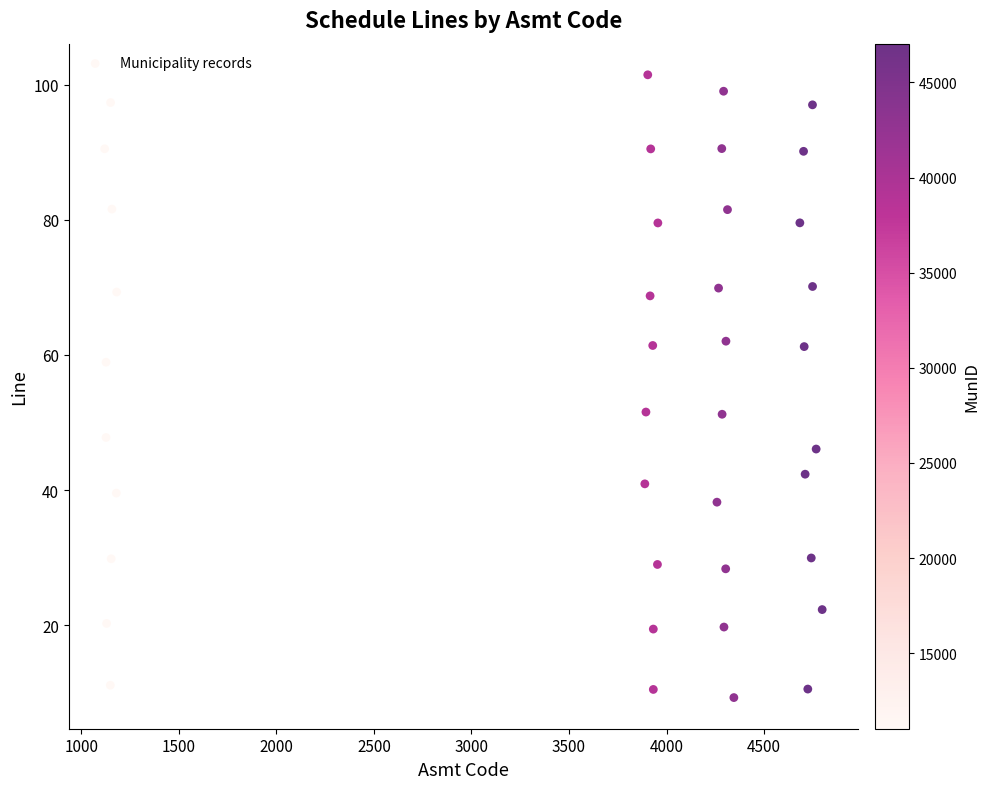

What is the range of X values (max minus min)?

3677.7